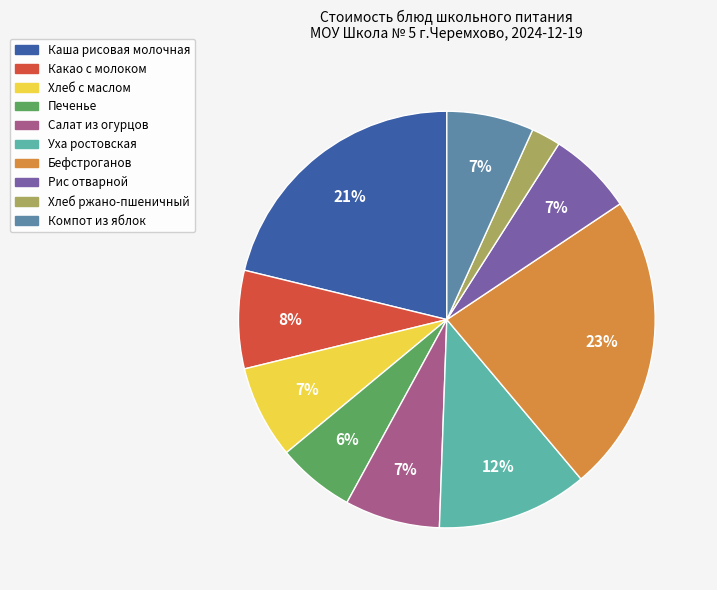

Does Салат из огурцов account for over 50% of the chart?

No